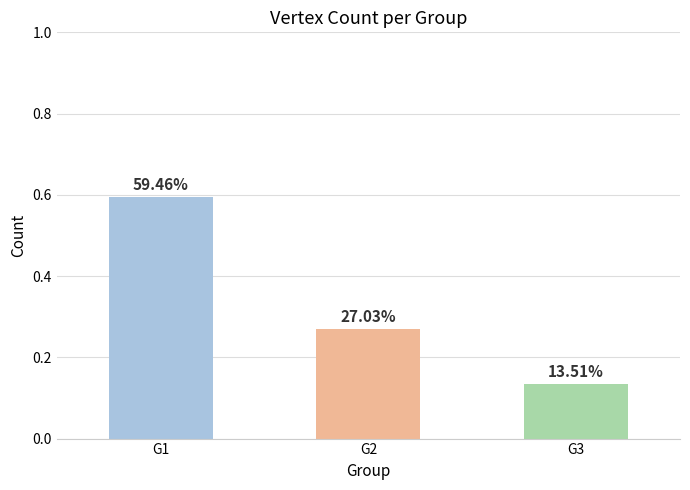

List the labels in order of value, largest first.

G1, G2, G3